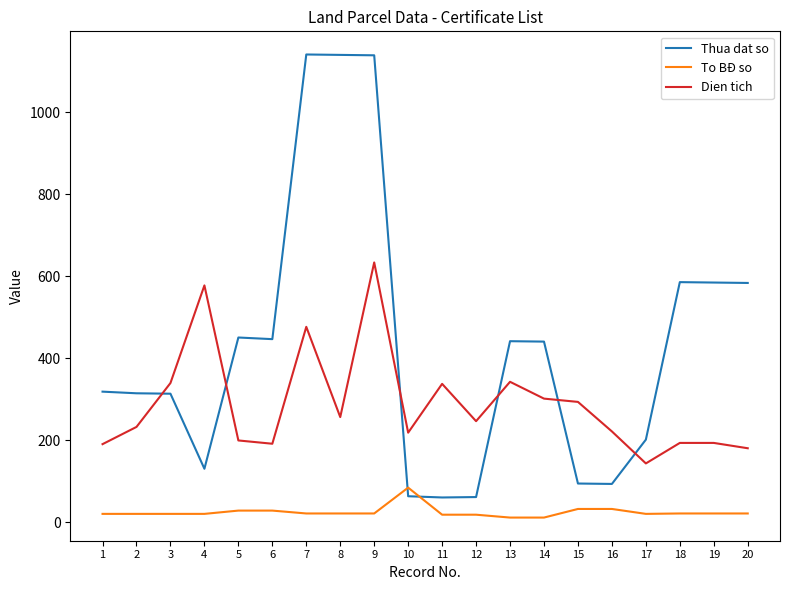

What is the maximum value for To BĐ so?

85